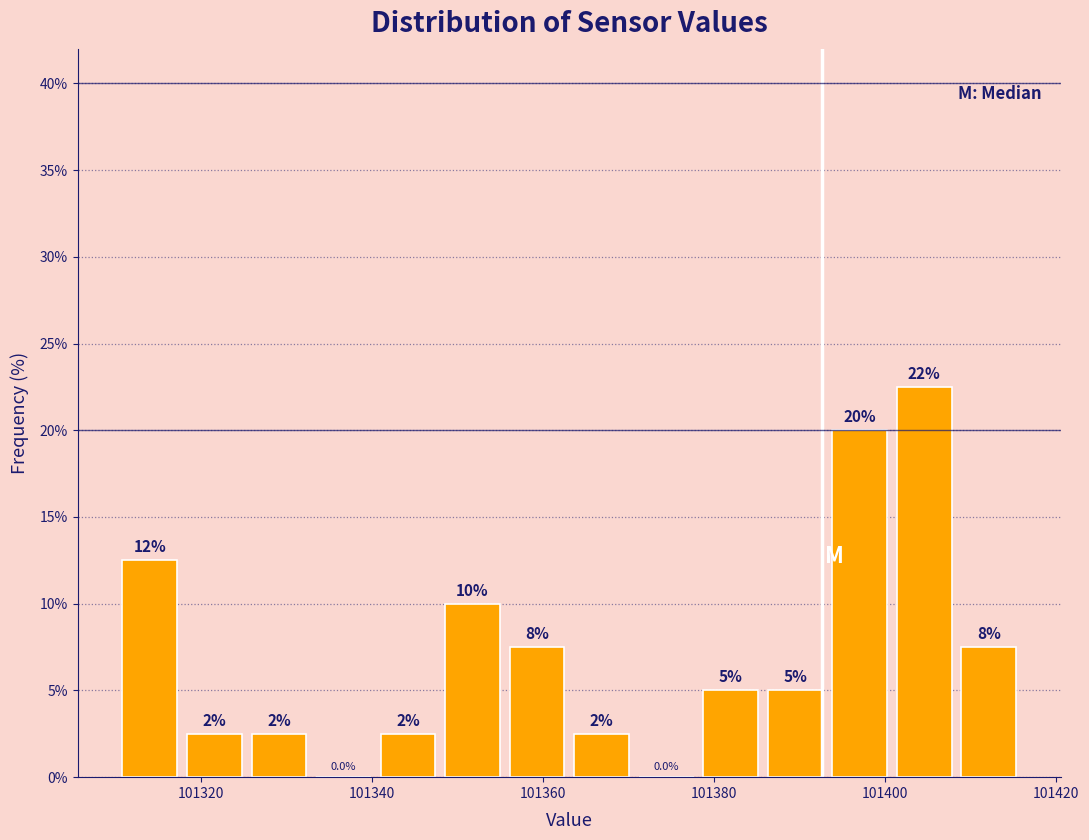

Read against the x-axis, roughly where is the centre of the tallest bar?

101404